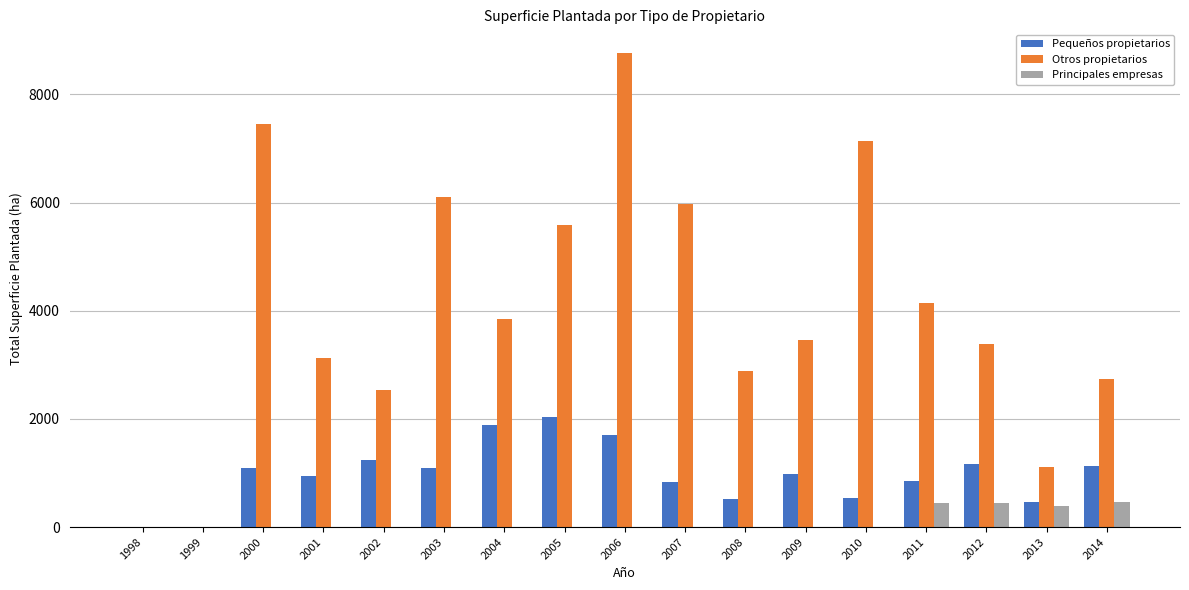

What is the average value of the Otros propietarios series?

4012.7